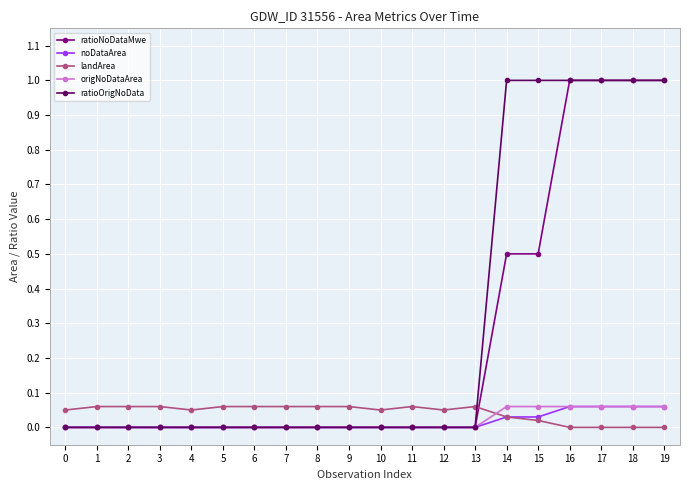

What is the highest value of the ratioOrigNoData series?

1.0